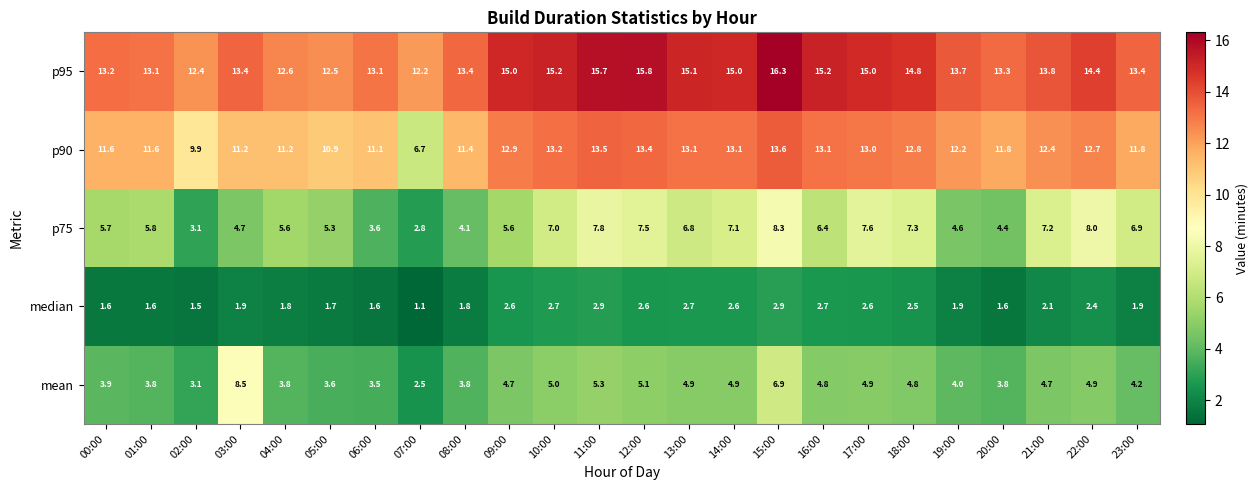

Which label corresponds to the largest value in the chart?

15:00